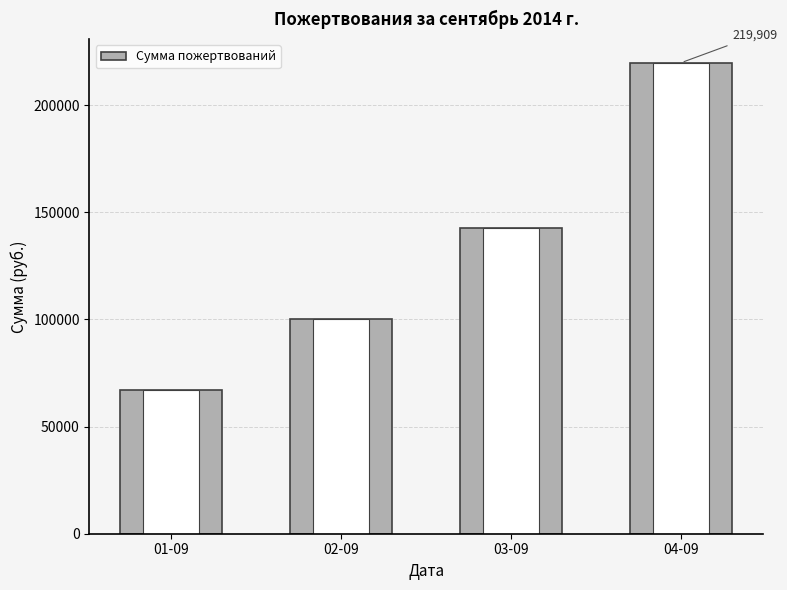

What is the difference between the values at 02-09 and 01-09?

32851.2